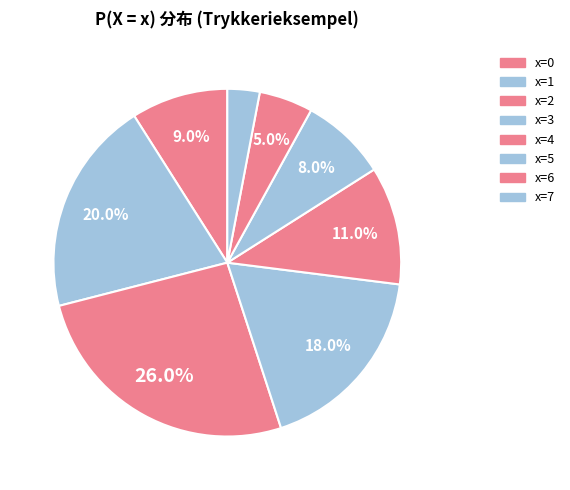

Which has a higher value, x=5 or x=2?

x=2